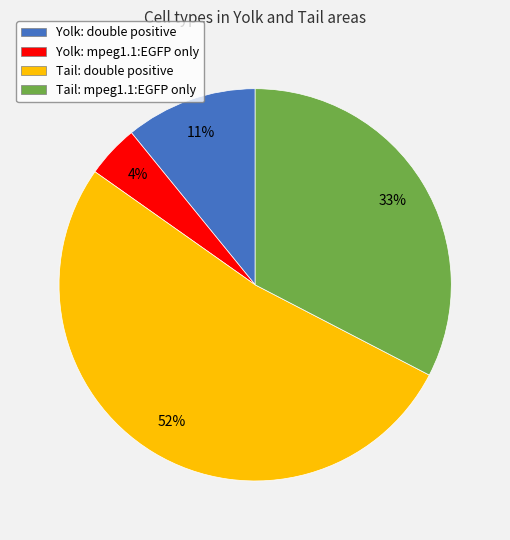

Which has a higher value, Yolk: double positive or Tail: double positive?

Tail: double positive